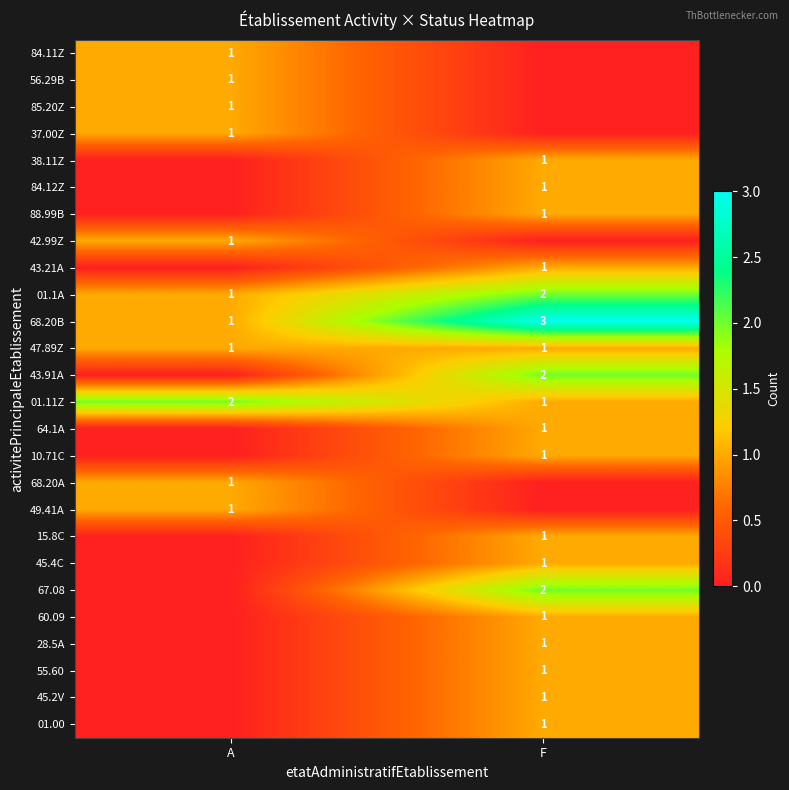

At which category is the sum across all series the highest?

F